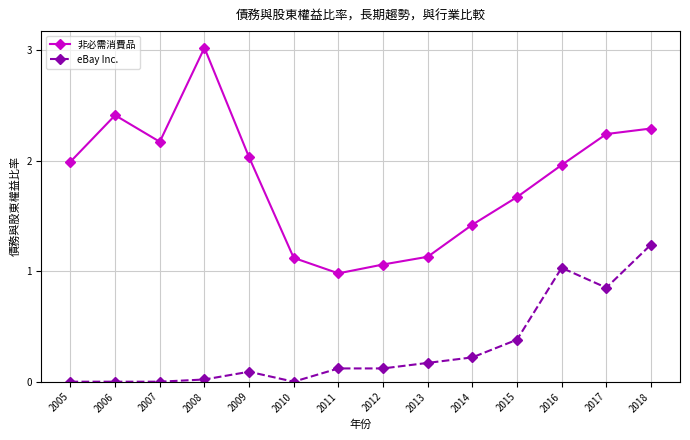

What is the spread (max minus min) of values at 2009?

1.9